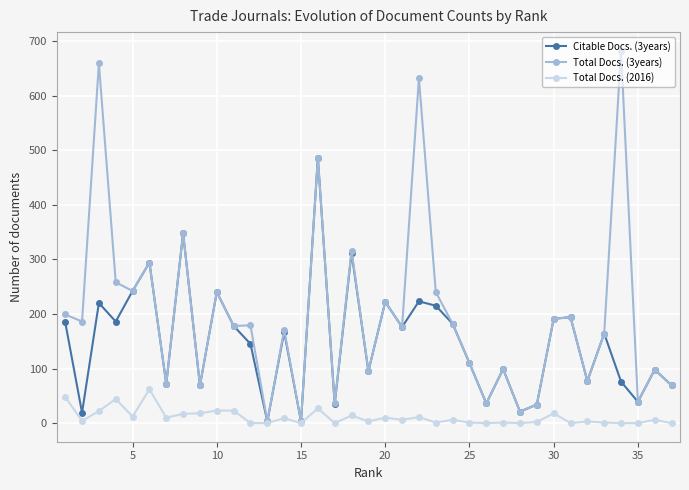

Which series has the largest total across all categories?

Total Docs. (3years)